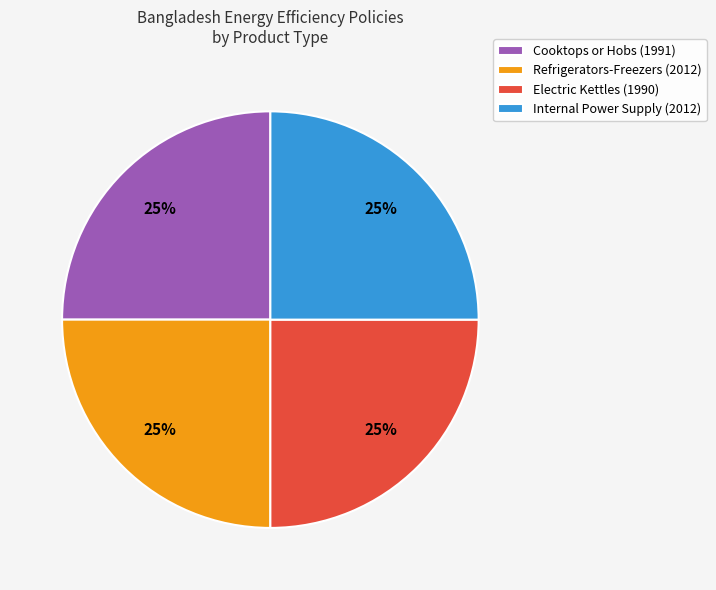

Count the number of slices in the pie.

4